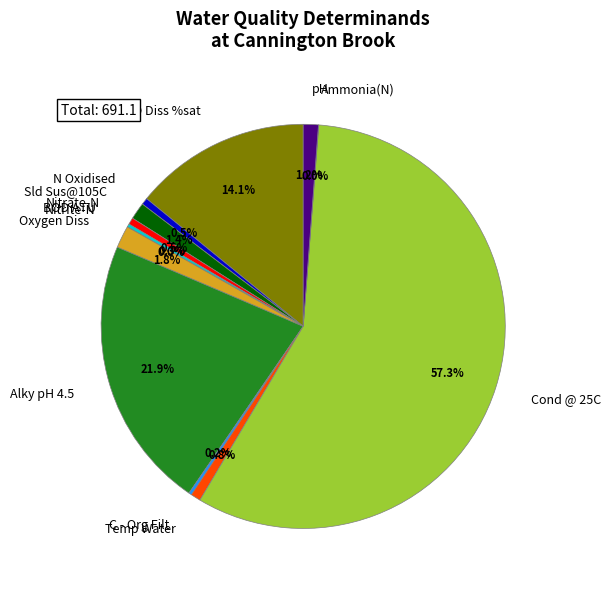

Do Oxygen Diss and N Oxidised together represent more than half of the pie?

No